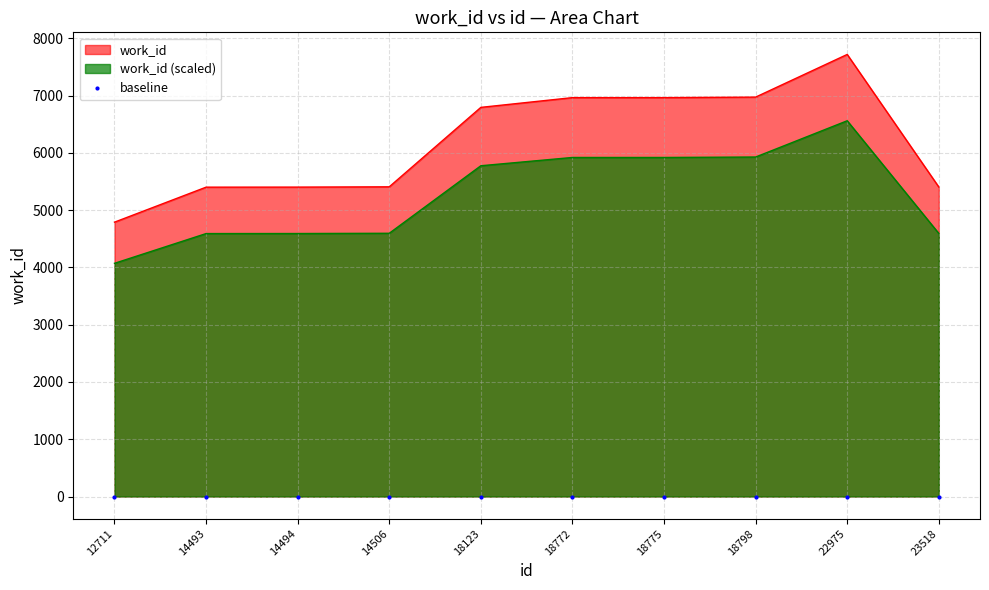

How many categories are shown in the chart?

10